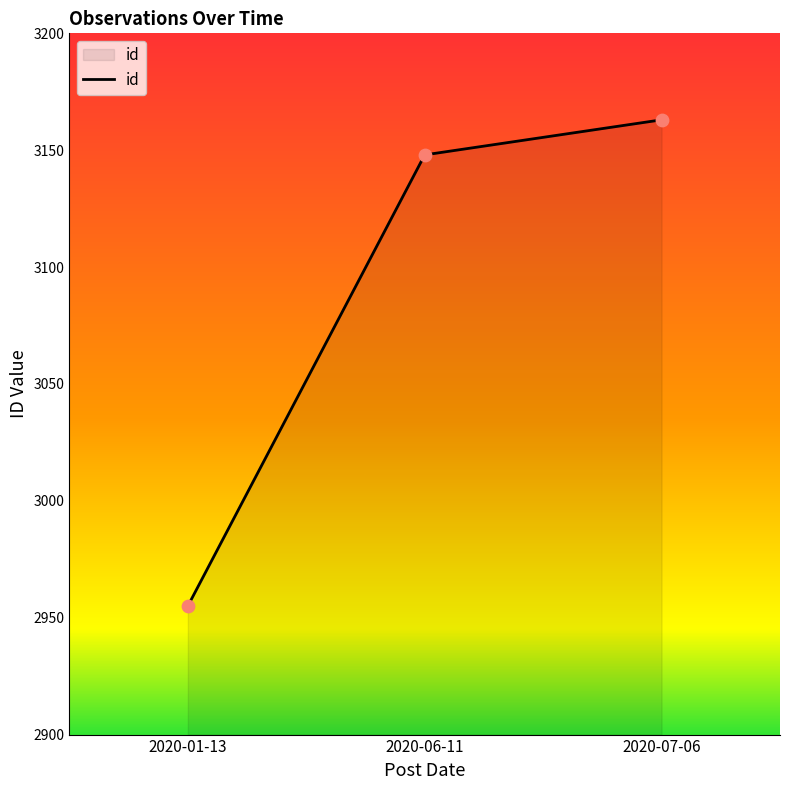

Which has a higher value, 2020-06-11 or 2020-07-06?

2020-07-06